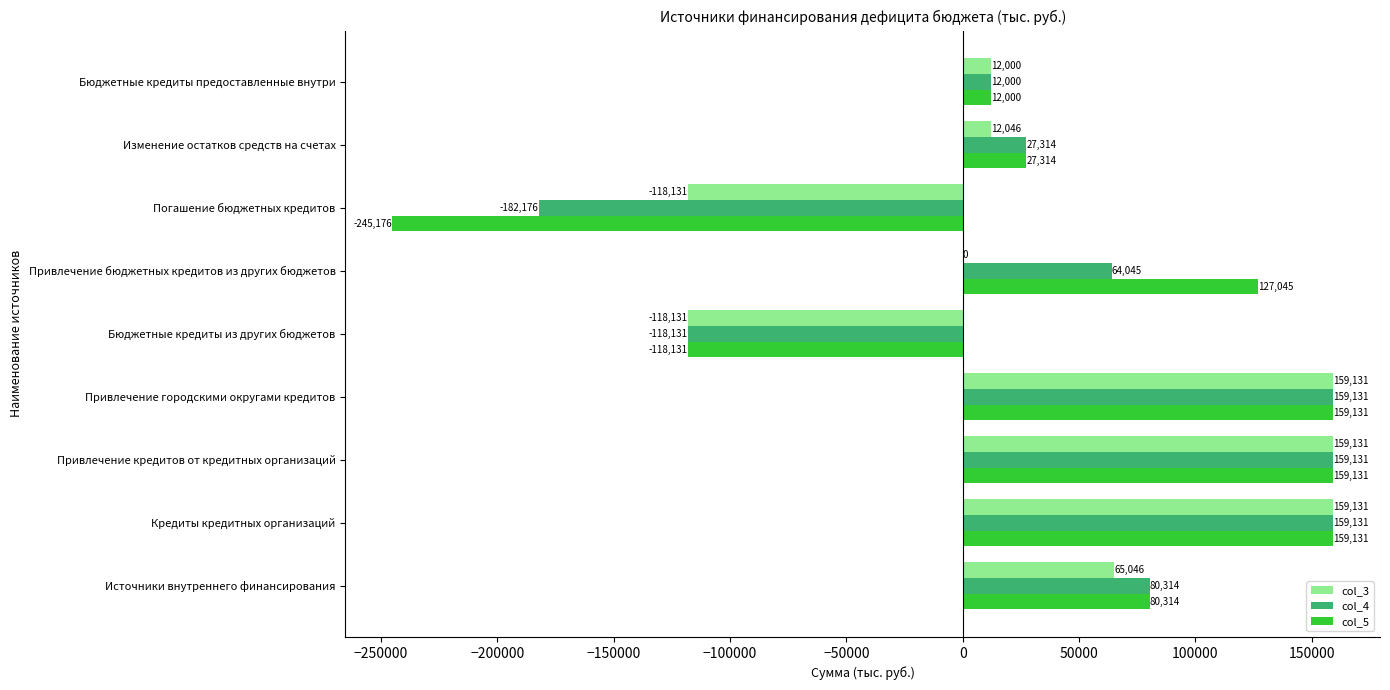

Is the value of col_5 at Погашение бюджетных кредитов greater than the value of col_3 at Привлечение городскими округами кредитов?

No